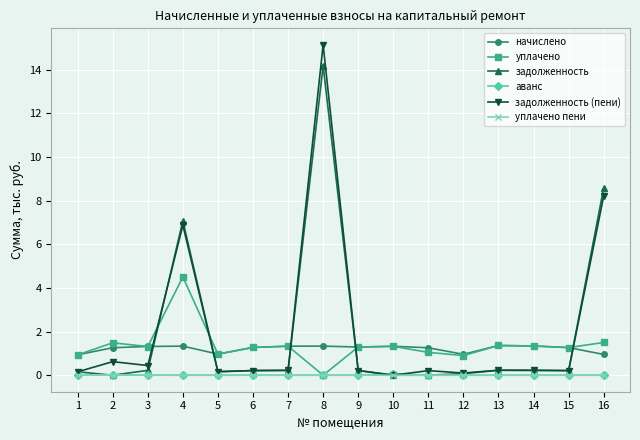

True or false: задолженность has more than 0 interior local peaks.

True